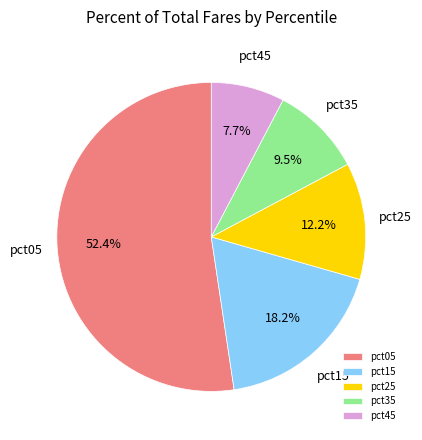

How many segments does this pie chart have?

5